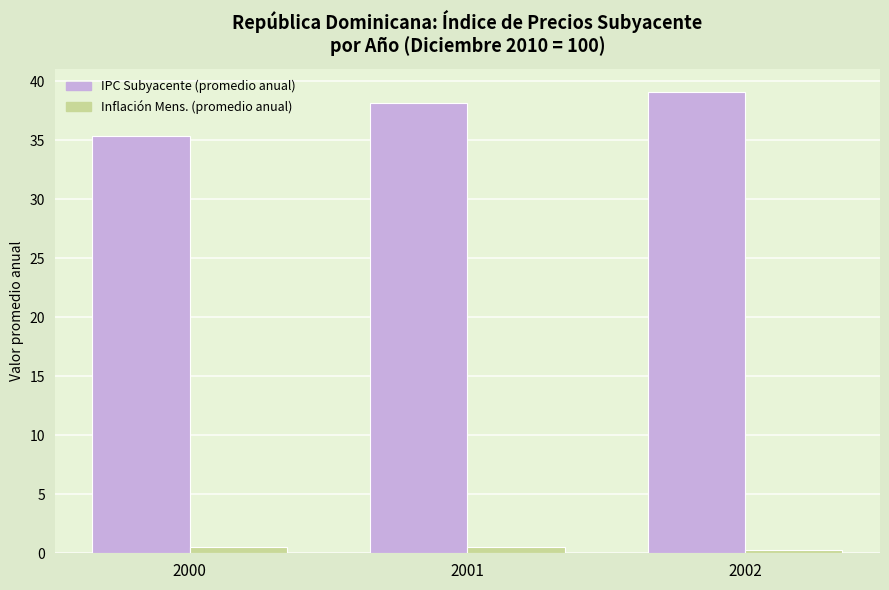

What is the greatest value displayed?

39.1